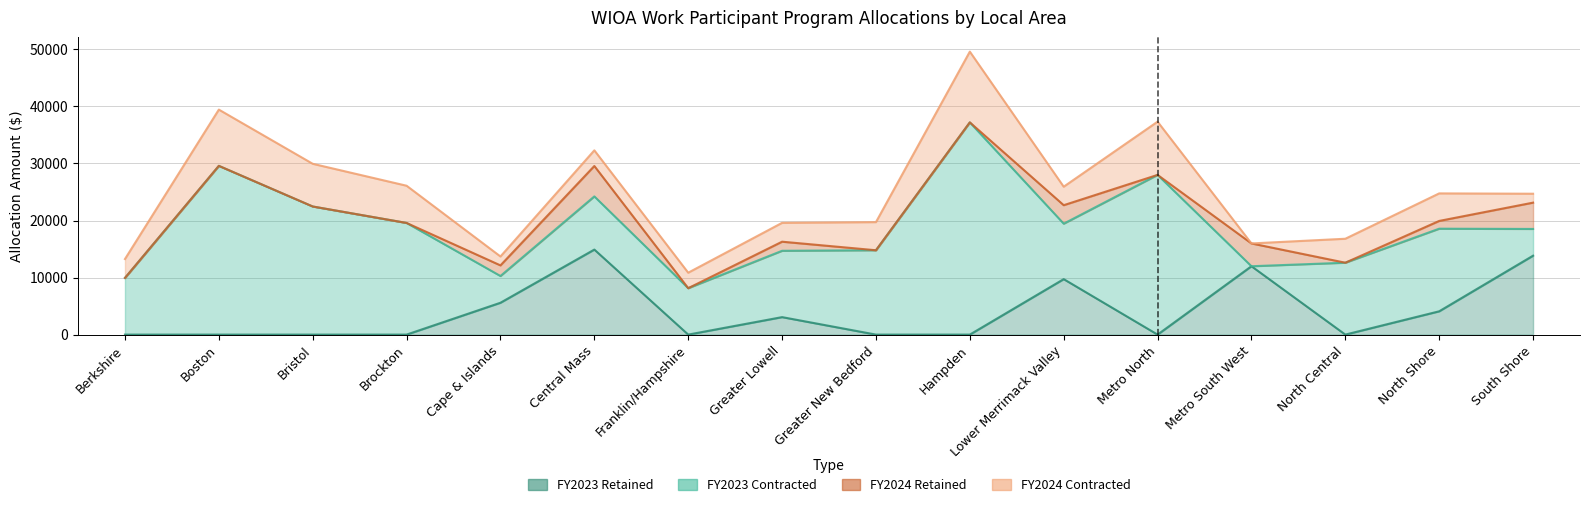

In FY2023 Contracted, how many points are lower than both neighbors (excluding endpoints)?

4